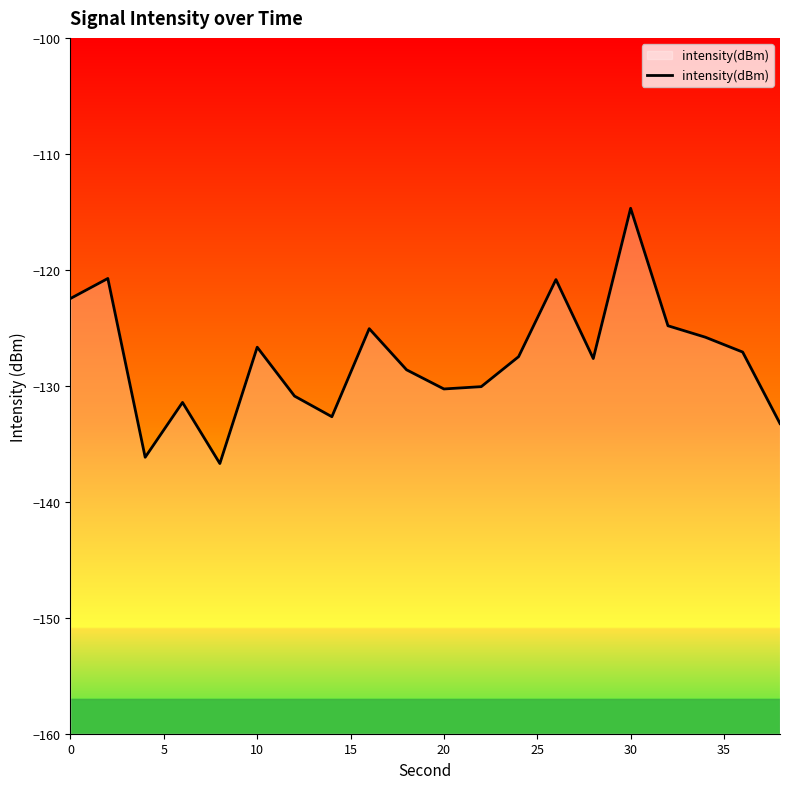

What is the greatest value displayed?

-114.7